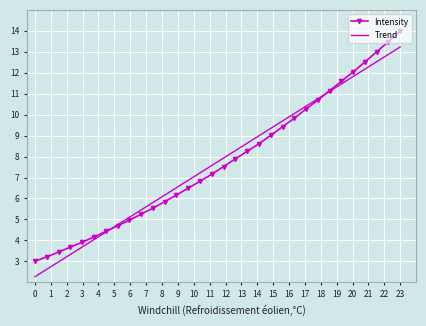

True or false: Intensity has more than 2 interior local peaks.

False